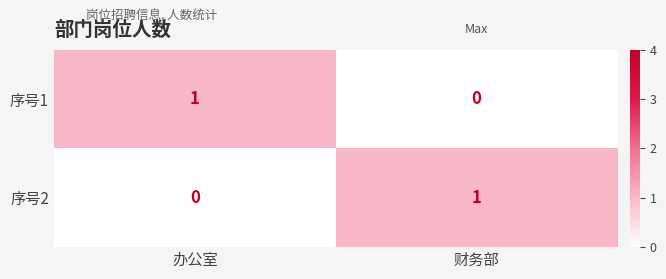

List the labels in order of 序号2 value, smallest first.

办公室, 财务部